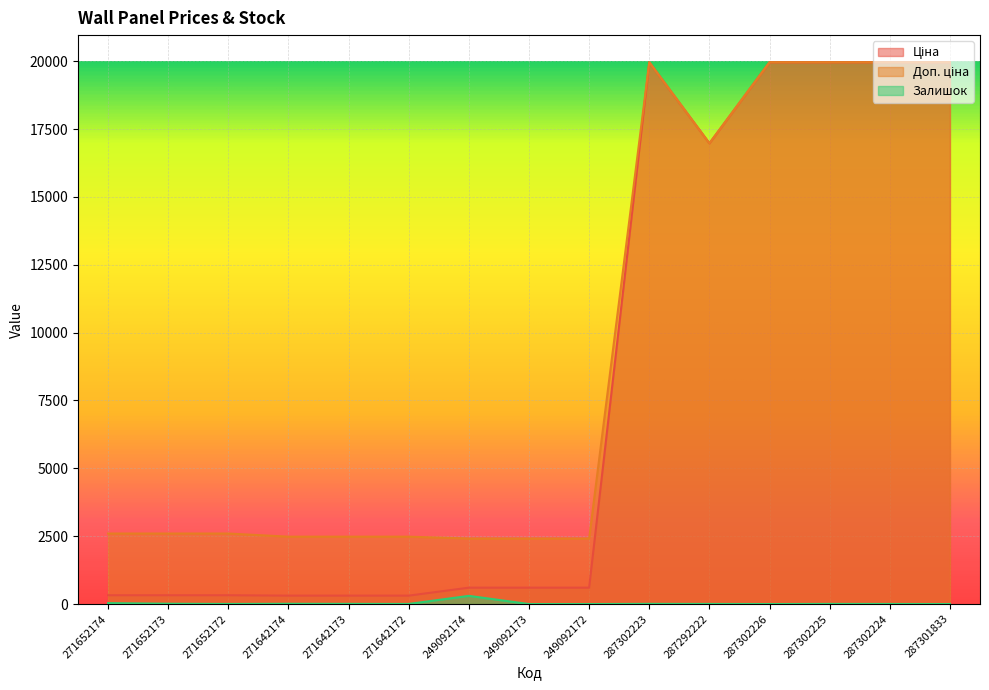

True or false: Ціна and Залишок intersect in this chart.

False